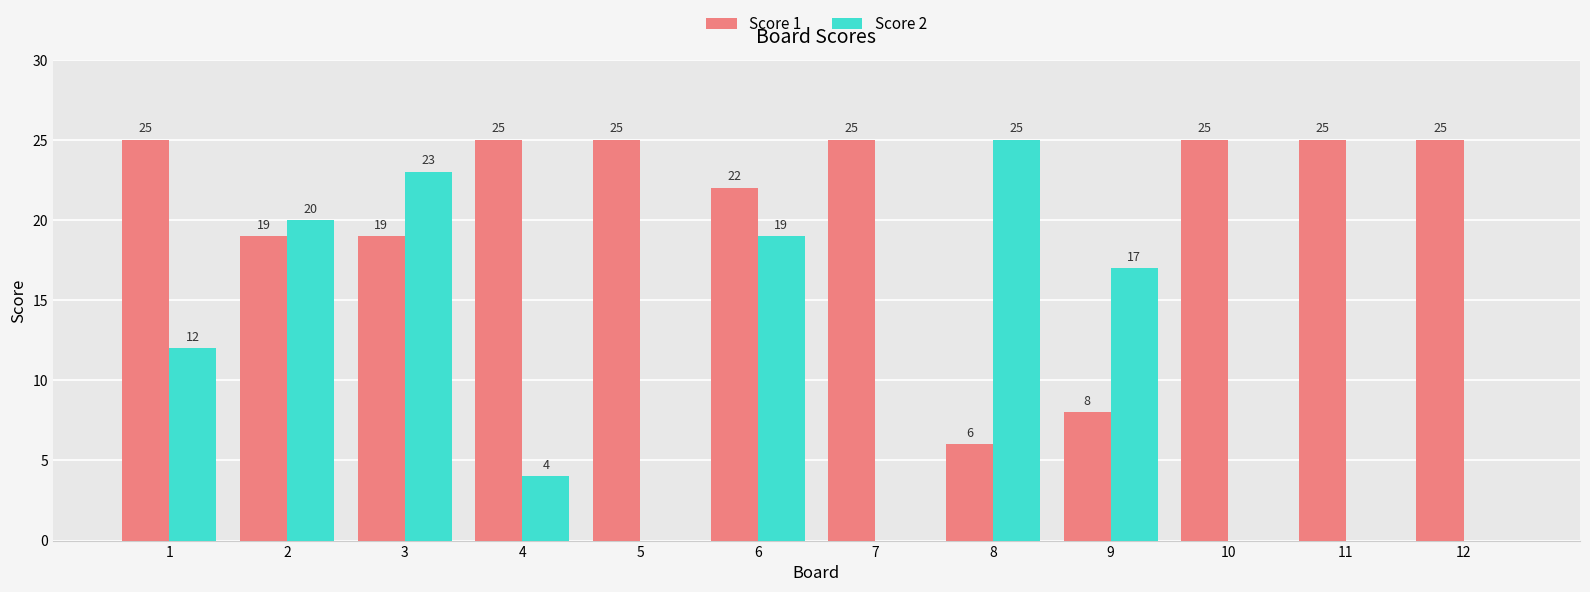

What is the total value across all series at 11?

25